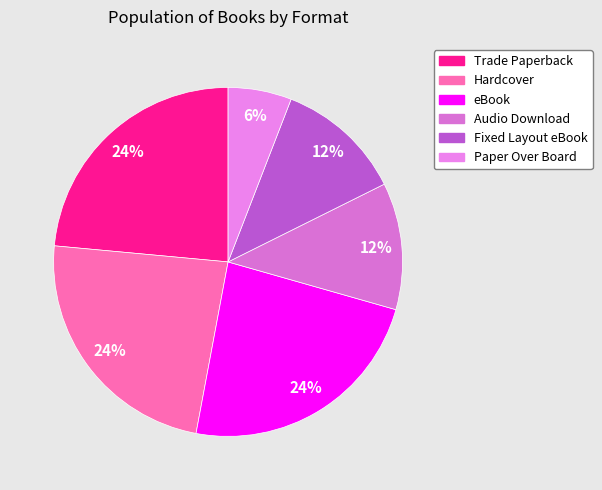

Is there any slice that represents more than half of the pie?

No